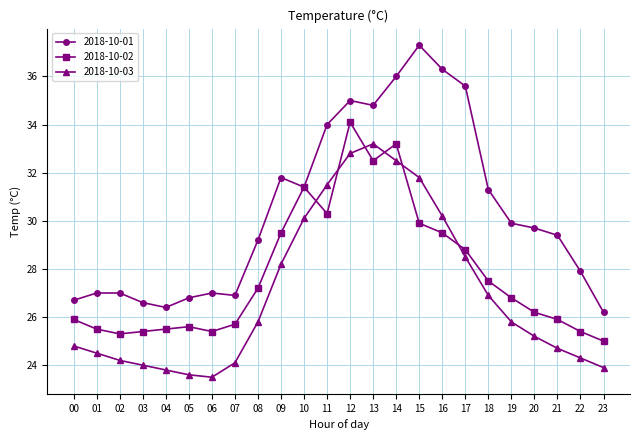

Where does the 2018-10-01 series first go above 29?

08